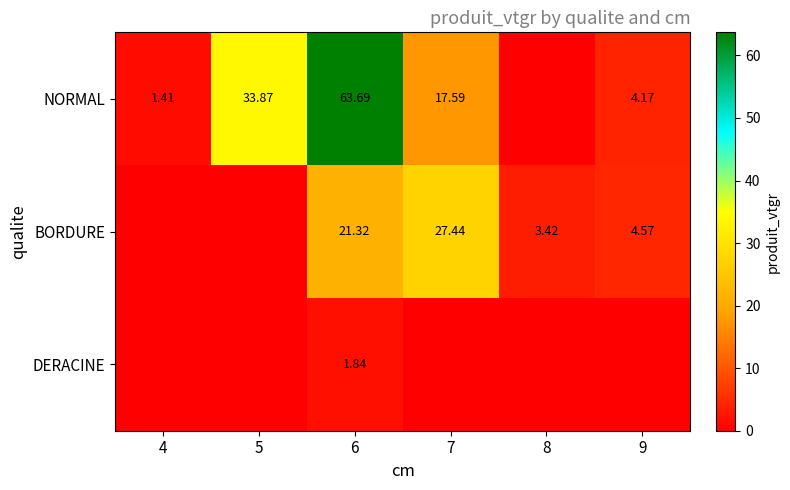

Is the value of NORMAL at 9 greater than the value of BORDURE at 6?

No